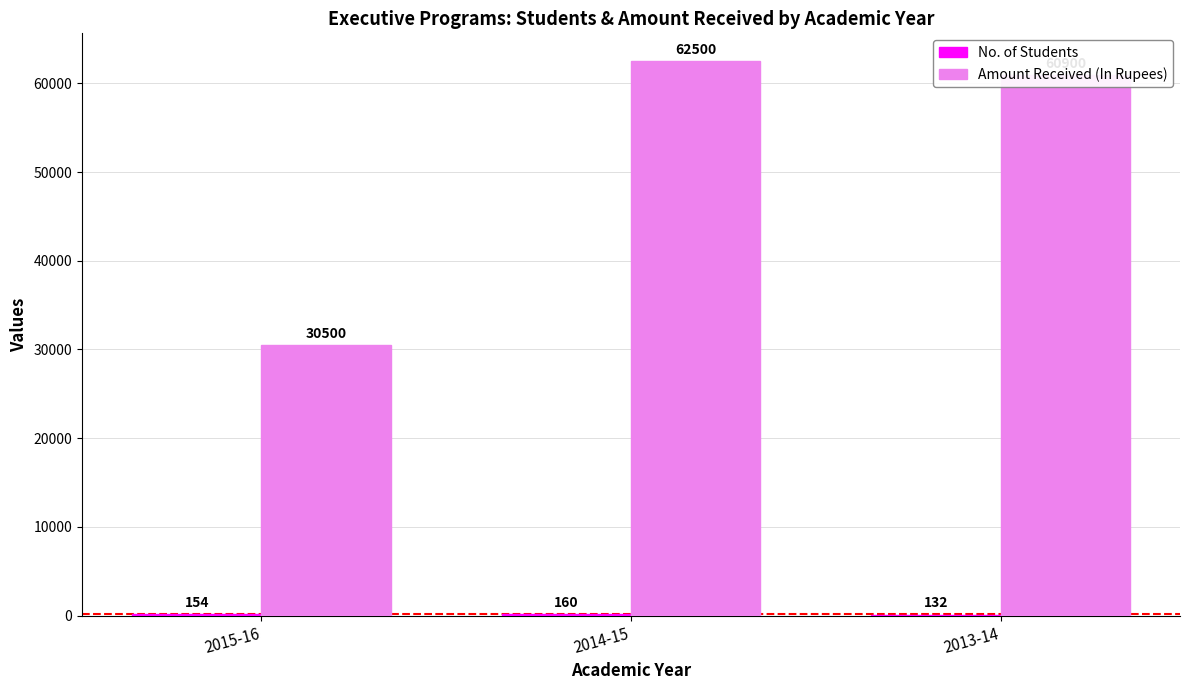

Which series has the largest range (max minus min)?

Amount Received (In Rupees)